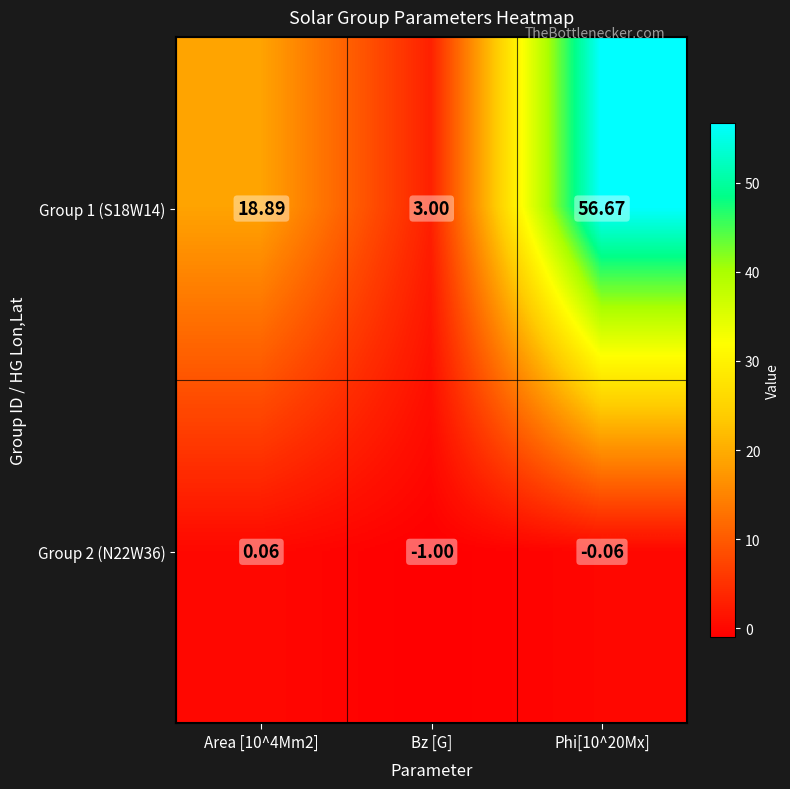

What is the difference between the highest and lowest values at Bz [G]?

4.0